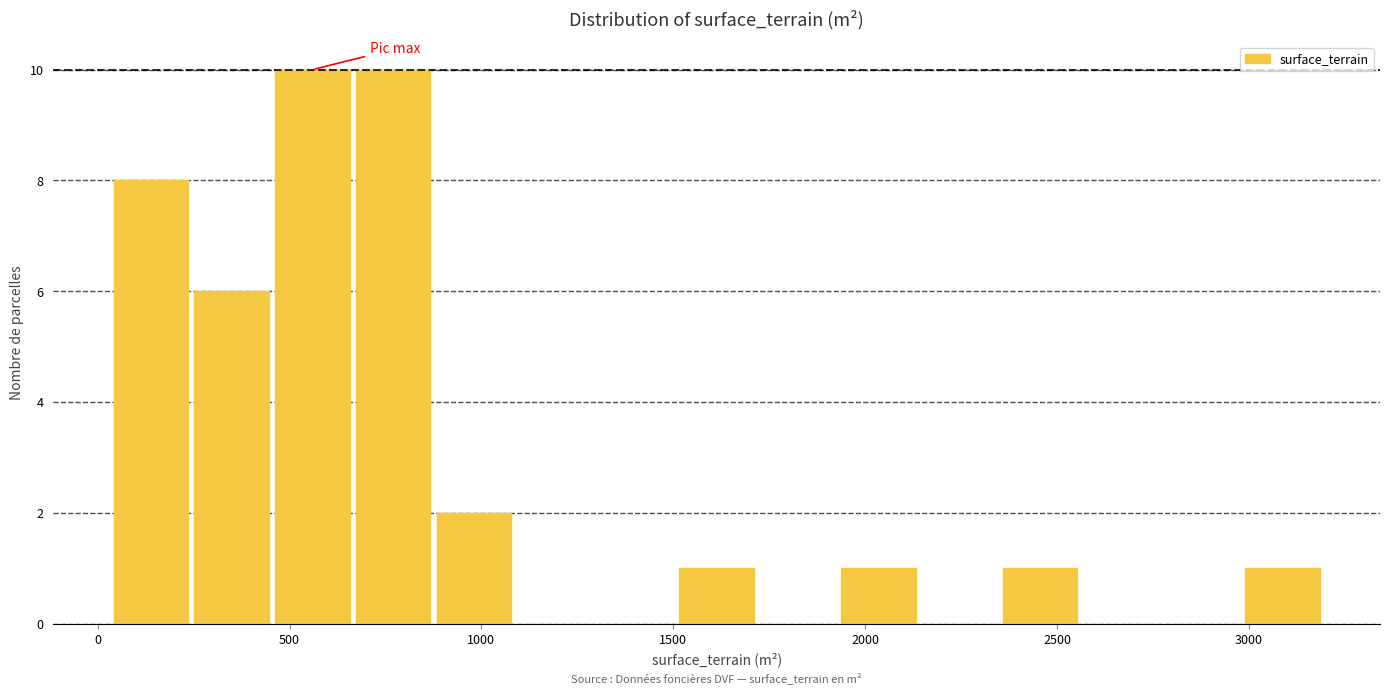

Reading left to right, transcribe this chart: for each bar, give the range it covers on the x-axis and its height. Neither the bar edges nor the heights are printed on the chart, so give them approximately, as read against the axes.

50 to 250: 8
250 to 450: 6
450 to 650: 10
650 to 900: 10
900 to 1100: 2
1100 to 1300: 0
1300 to 1500: 0
1500 to 1700: 1
1700 to 1950: 0
1950 to 2150: 1
2150 to 2350: 0
2350 to 2550: 1
2550 to 2750: 0
2750 to 3000: 0
3000 to 3200: 1